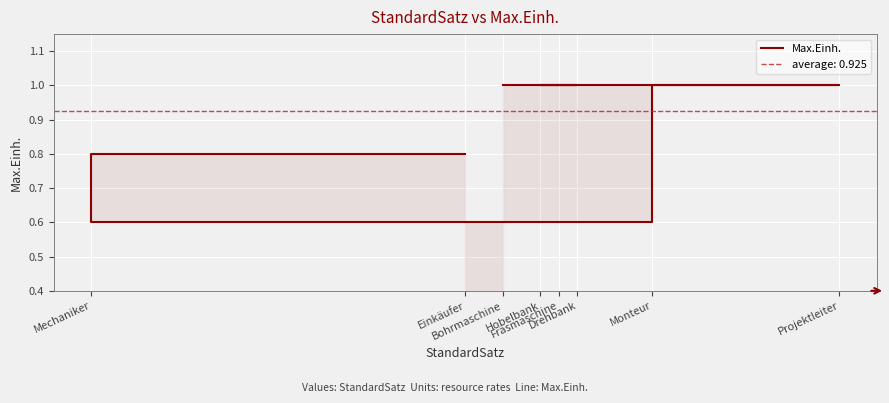

What is the difference between the values at Projektleiter and Einkäufer?

0.2